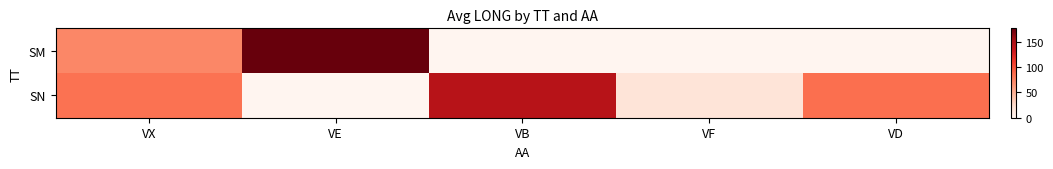

Which has a higher value, VX or VF?

VX